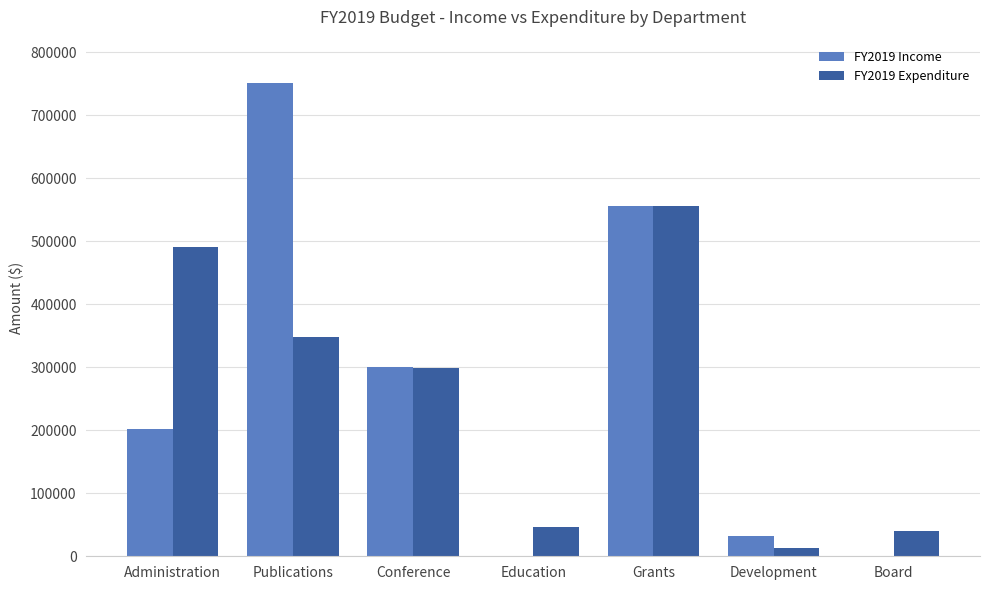

What is the spread (max minus min) of values at Conference?

1363.1